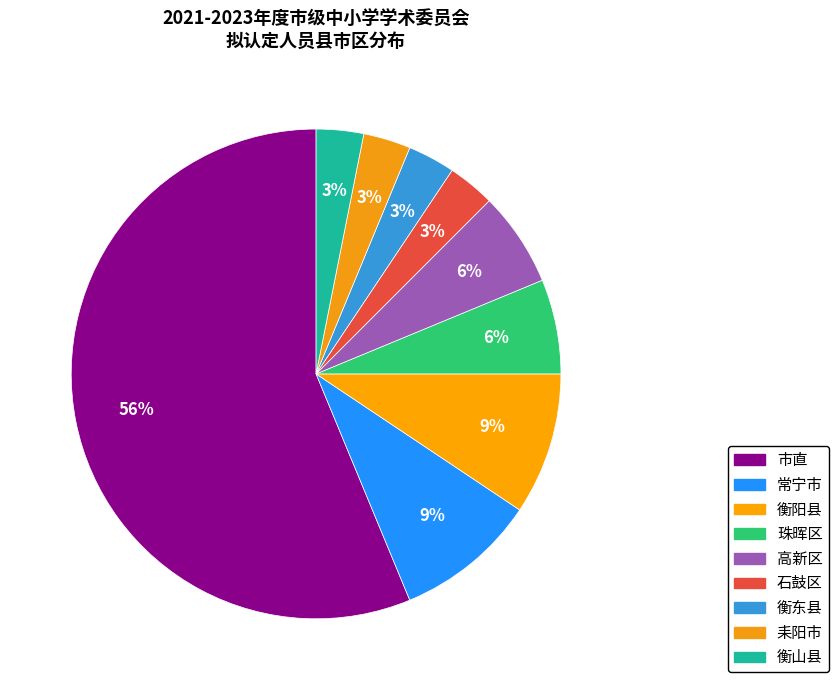

How many slices are in this pie chart?

9